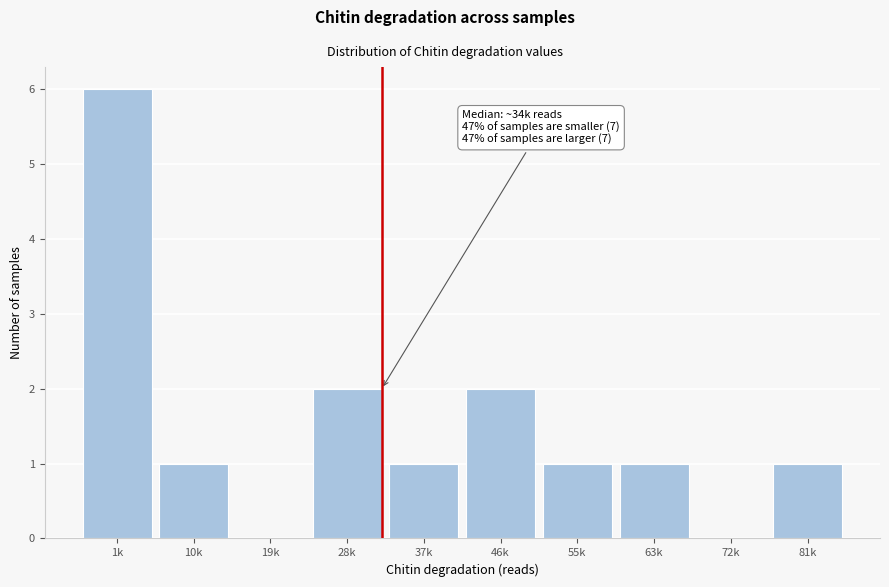

Reading left to right, what are all the values shown in this chart?

1k=6	10k=1	19k=0	28k=2	37k=1	46k=2	55k=1	63k=1	72k=0	81k=1